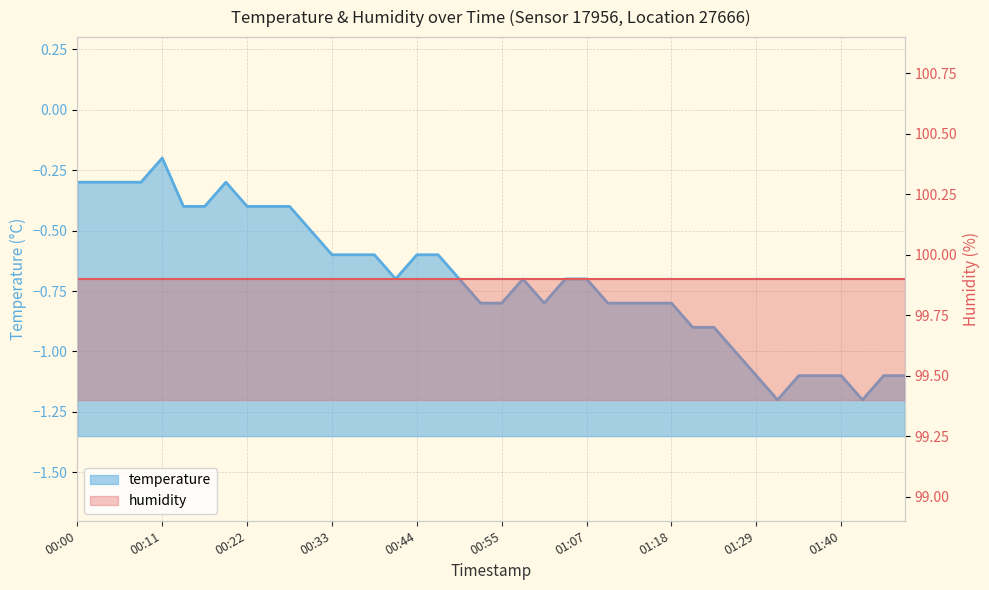

List the series in order of their overall mean, highest first.

humidity (line), temperature (line)